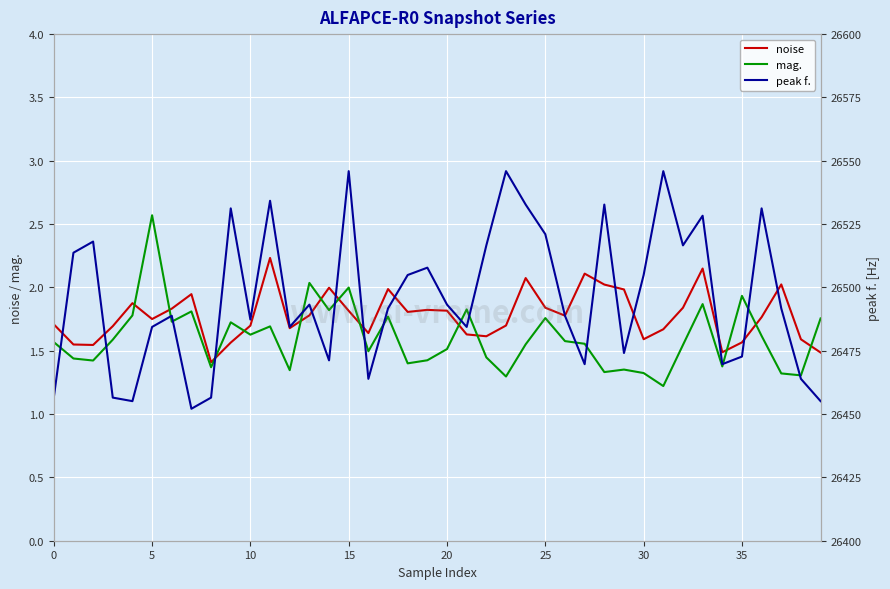

At which category is the sum across all series the highest?

15